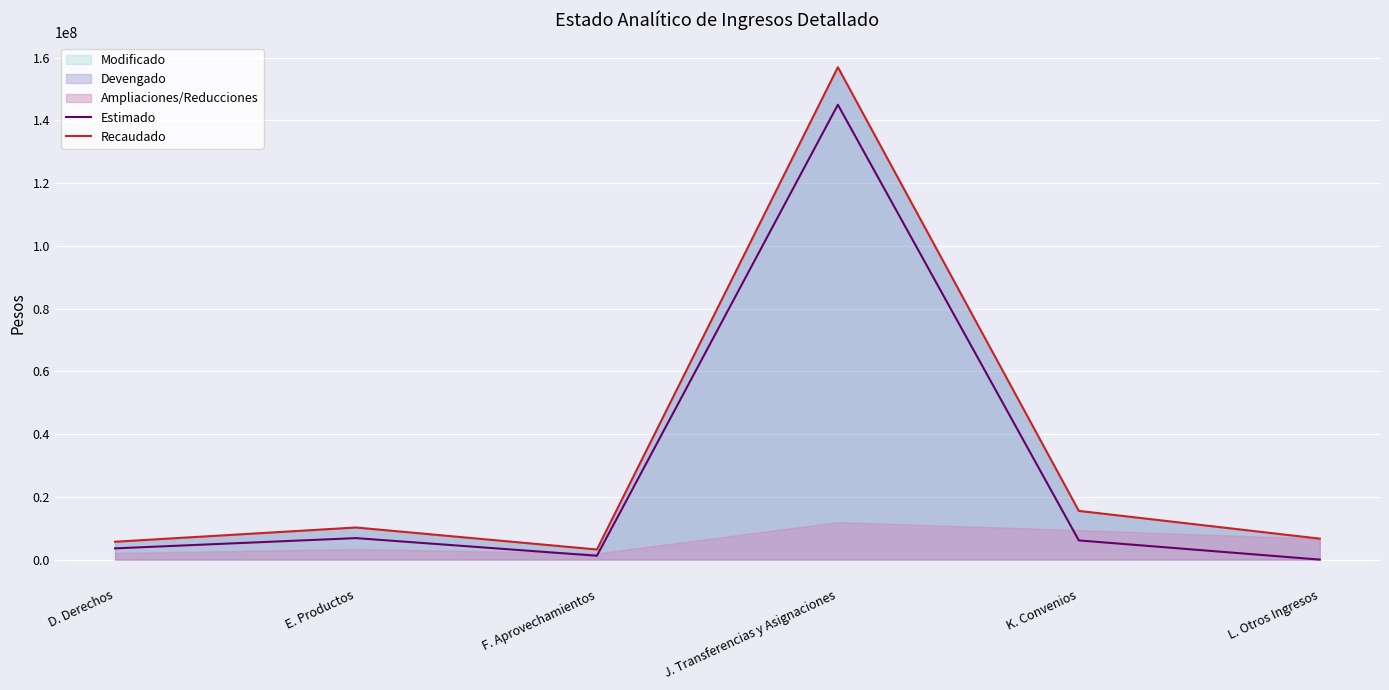

The Estimado series shows 3580000.0 at D. Derechos. True or false?

True